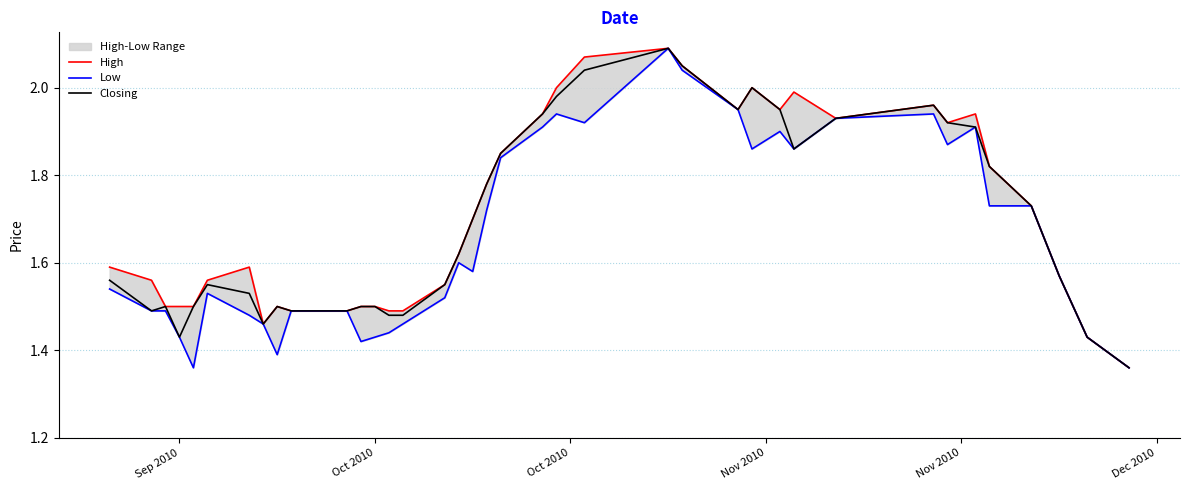

What is the minimum value shown in the chart?

1.4